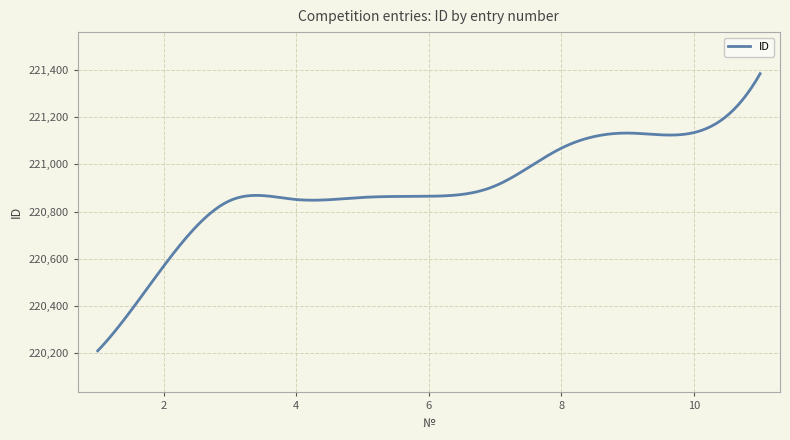

What is the smallest value displayed?

220209.0